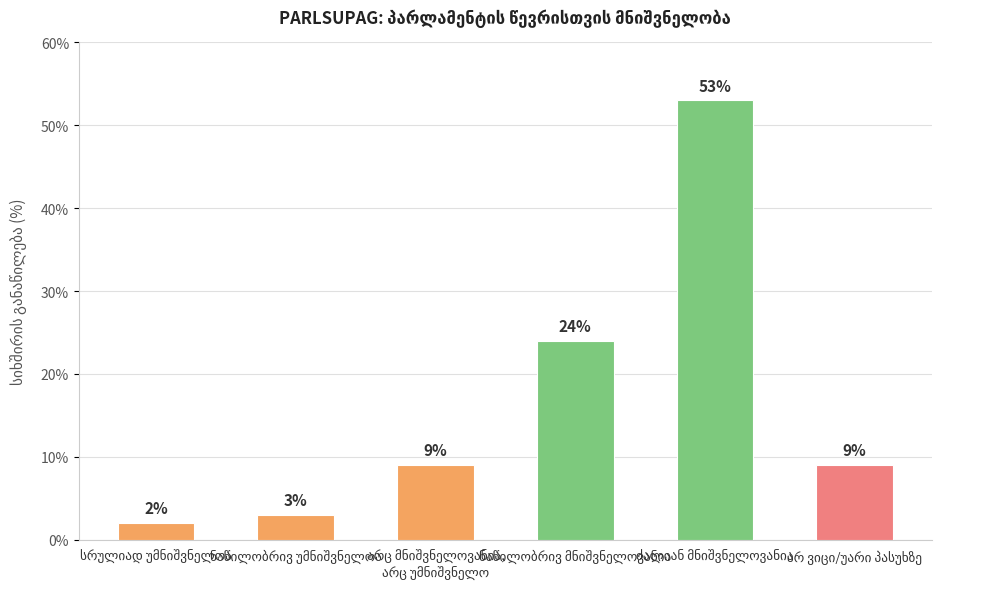

What is the value of the 3rd bar from the left?

9